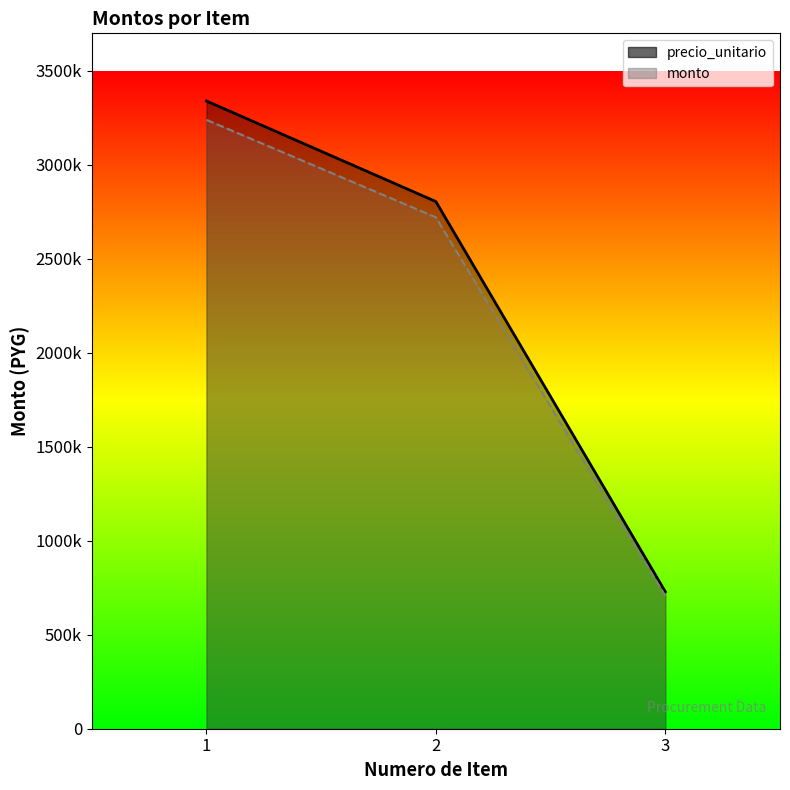

The monto series shows 3822798 at 2. True or false?

False